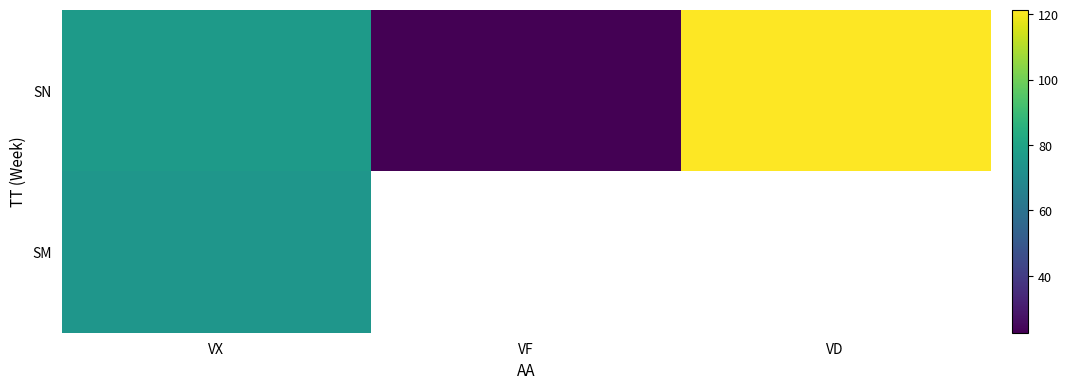

Which series has the largest range (max minus min)?

SN